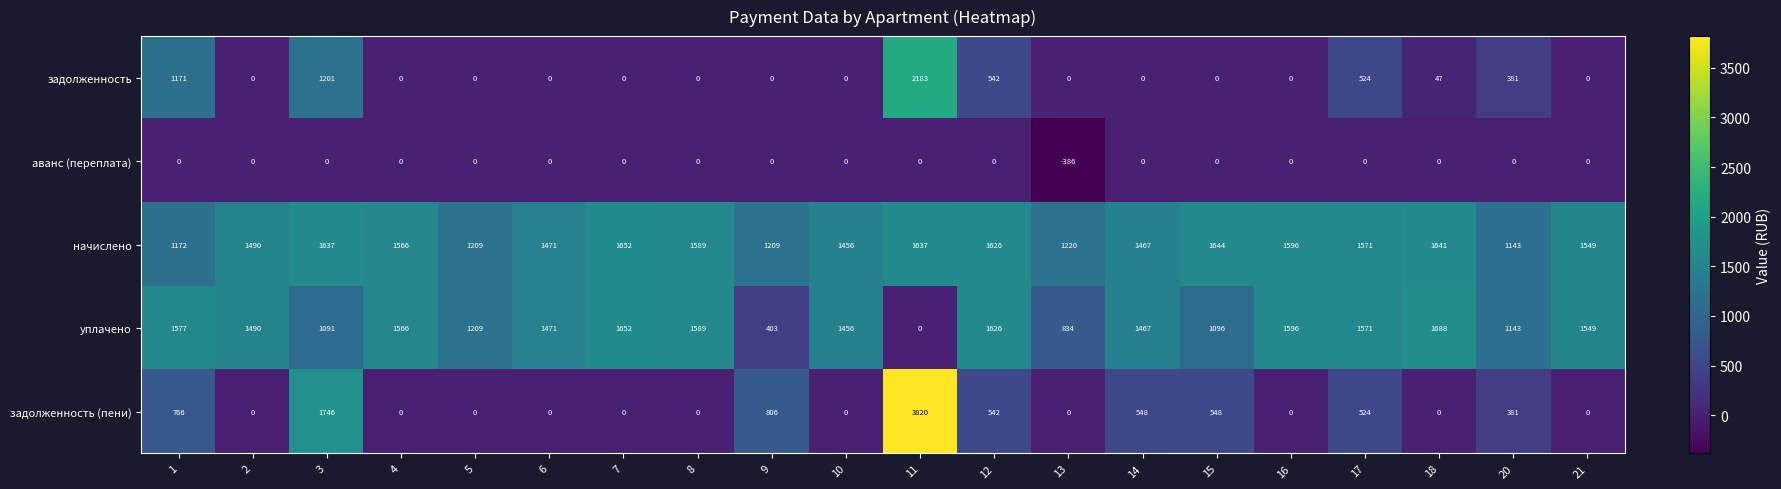

Is the value of задолженность at 7 greater than the value of начислено at 11?

No